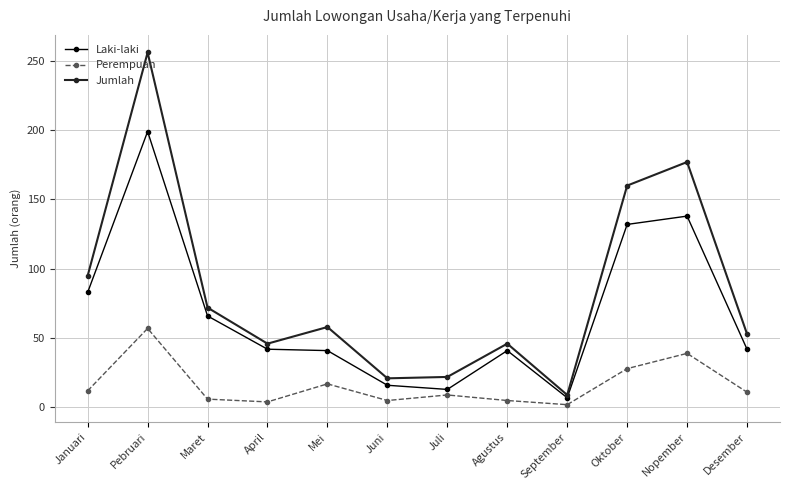

True or false: Jumlah and Perempuan cross at least once.

False